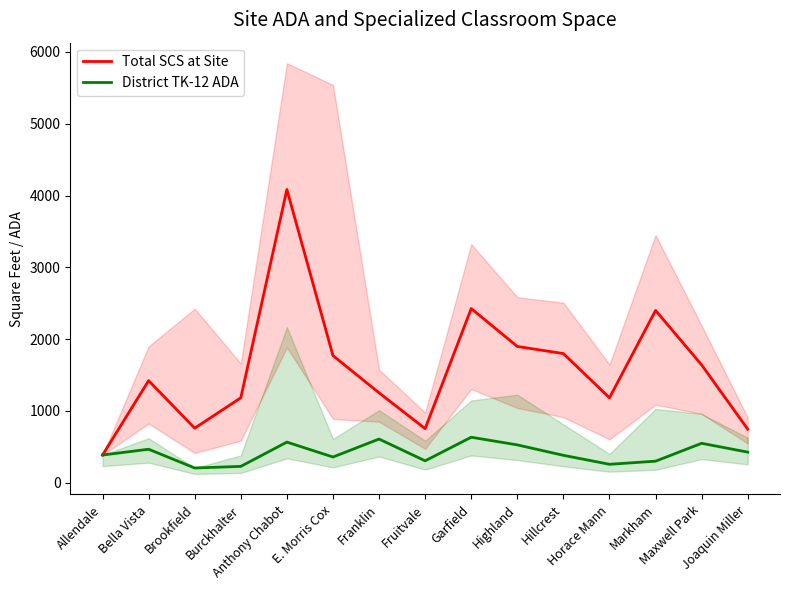

Reading left to right, what are all the values shown in this chart?

Total SCS at Site: Allendale=386.5	Bella Vista=1422.2	Brookfield=760.4	Burckhalter=1183.4	Anthony Chabot=4084.1	E. Morris Cox=1771.0	Franklin=1253.0	Fruitvale=753.8	Garfield=2426.3	Highland=1898.7	Hillcrest=1799.2	Horace Mann=1183.7	Markham=2400.1	Maxwell Park=1641.0	Joaquin Miller=746.8
District TK-12 ADA: Allendale=386.5	Bella Vista=467.0	Brookfield=206.0	Burckhalter=228.2	Anthony Chabot=566.5	E. Morris Cox=358.9	Franklin=609.0	Fruitvale=305.8	Garfield=634.3	Highland=527.5	Hillcrest=382.4	Horace Mann=257.3	Markham=300.9	Maxwell Park=549.8	Joaquin Miller=426.8